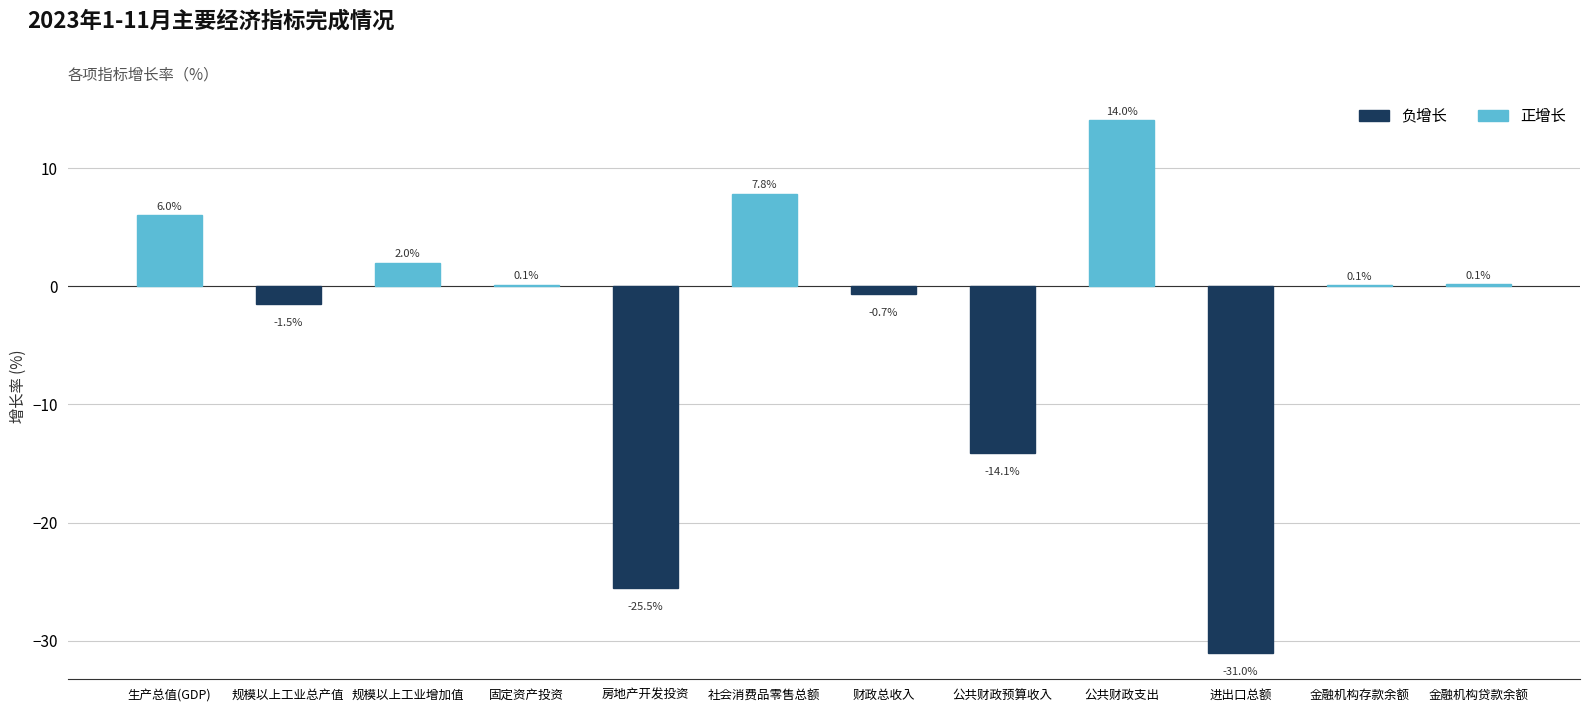

Are the bars horizontal?

No